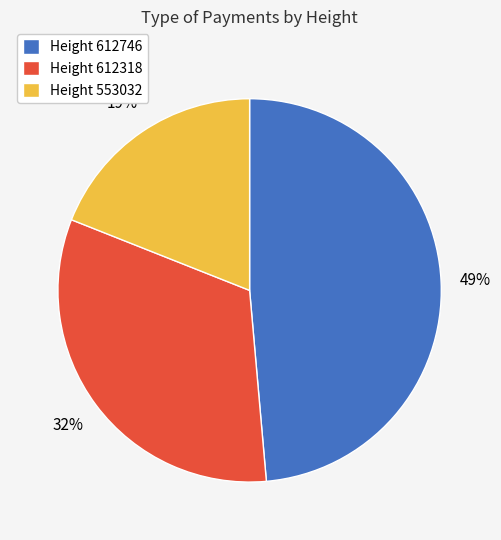

To the nearest percent, what portion does Height 612746 represent?

49%